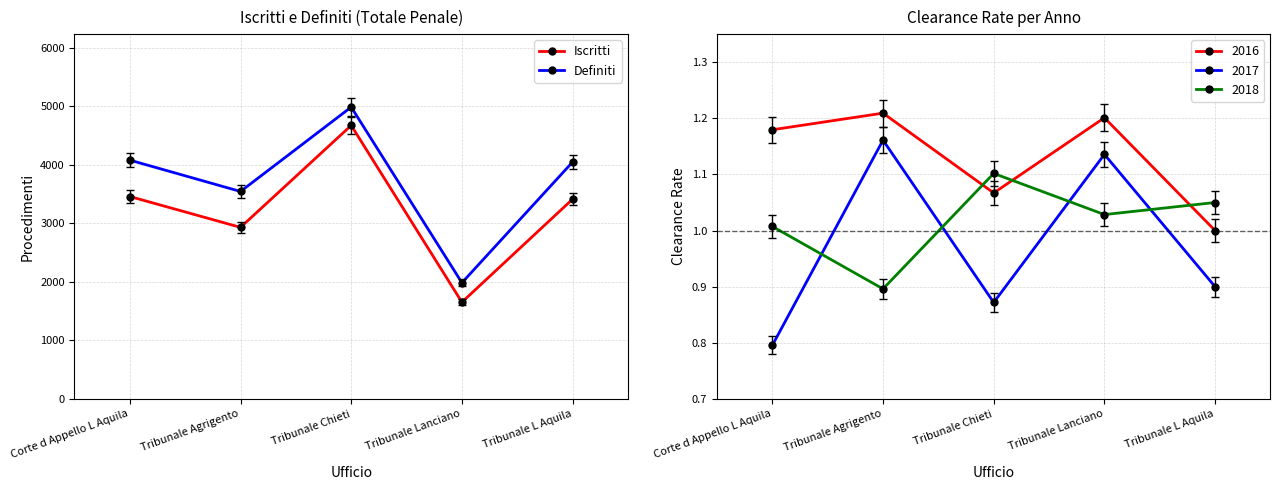

What is the difference between the maximum and minimum values in the Iscritti series?

3019